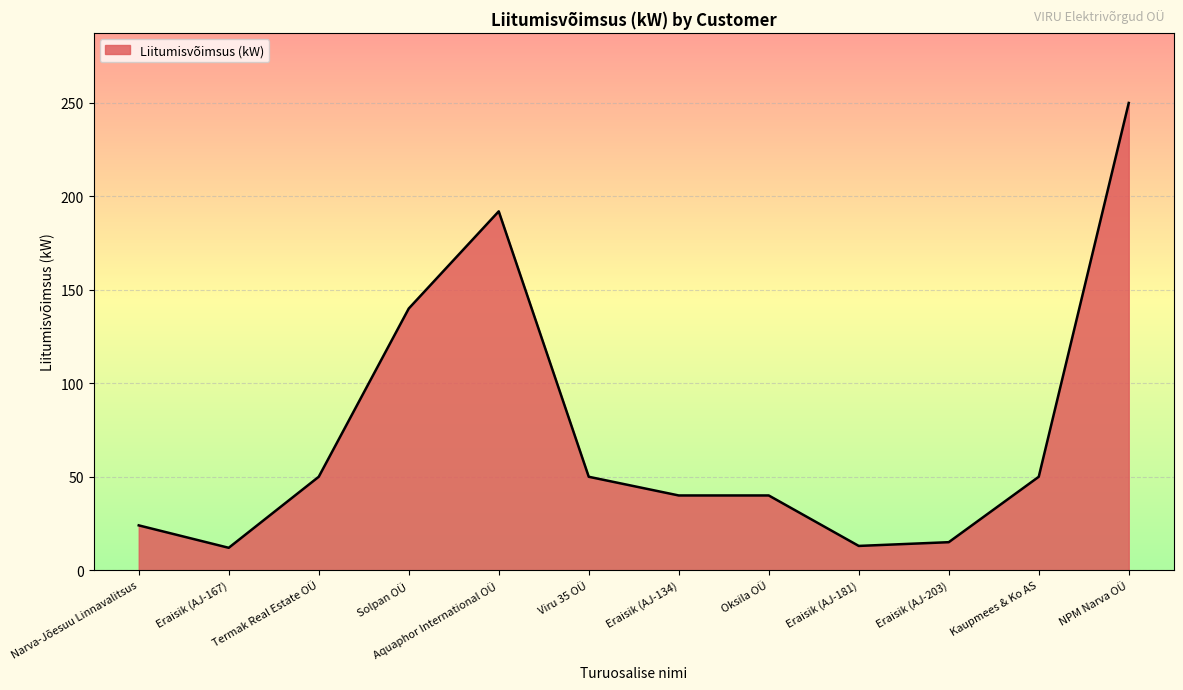

What is the minimum value shown in the chart?

12